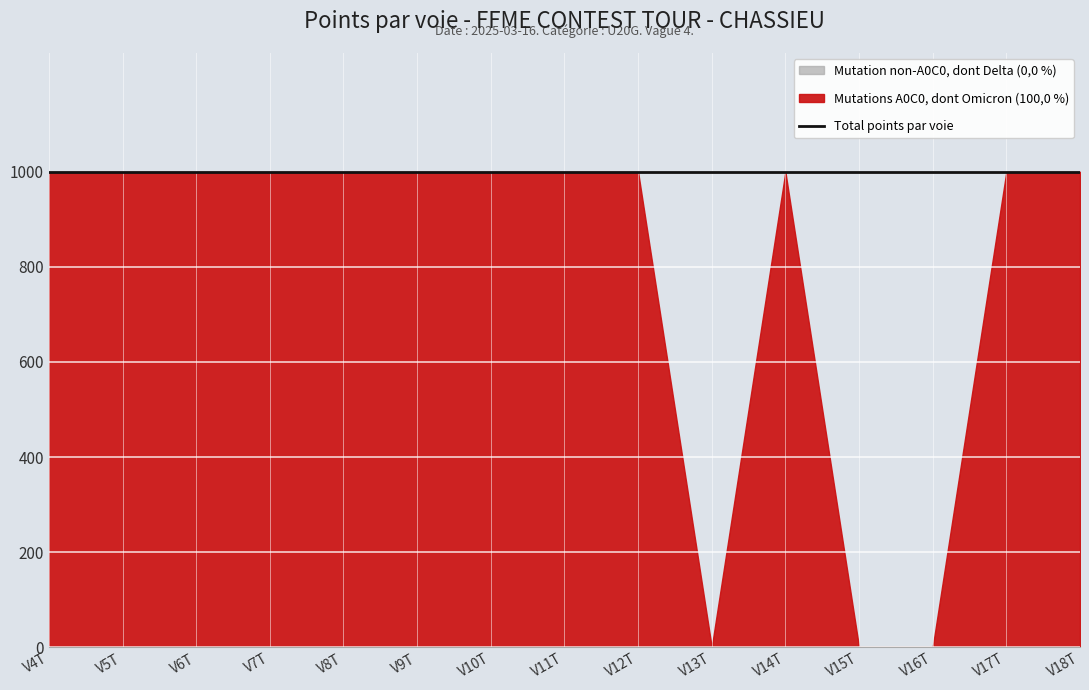

At which label is Mutations A0C0, dont Omicron closest to 1000?

V4T